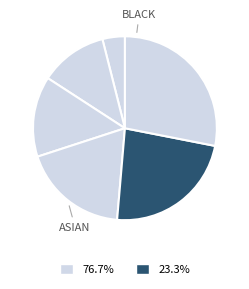

Count the number of slices in the pie.

6